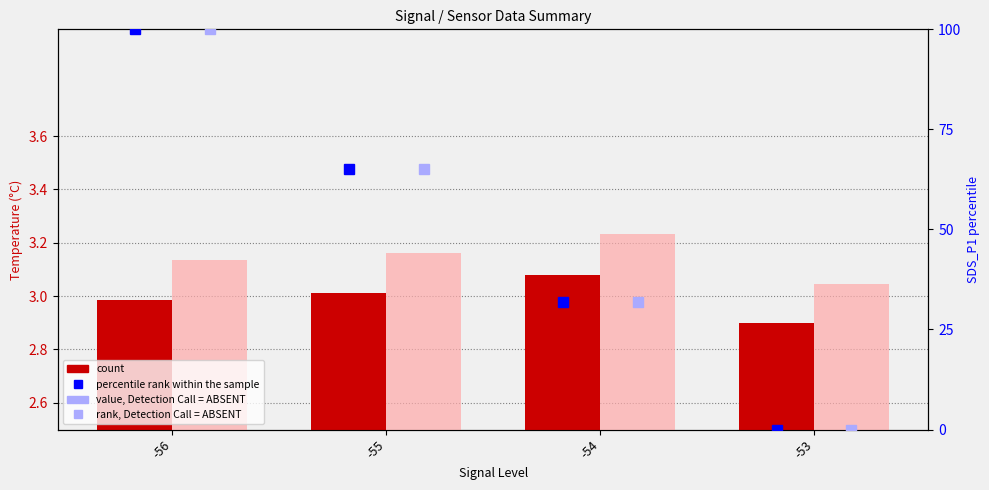

Rank the series by their maximum value, from highest to lowest.

percentile rank within the sample, rank, Detection Call = ABSENT, value, Detection Call = ABSENT, count